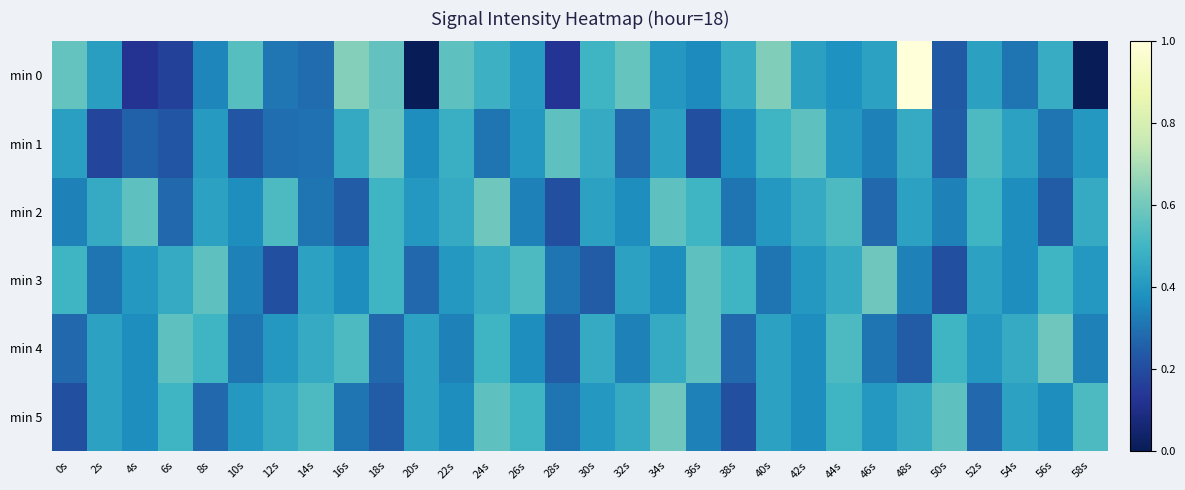

At 4s, list the series in order from smallest to largest.

min 0, min 1, min 4, min 5, min 3, min 2